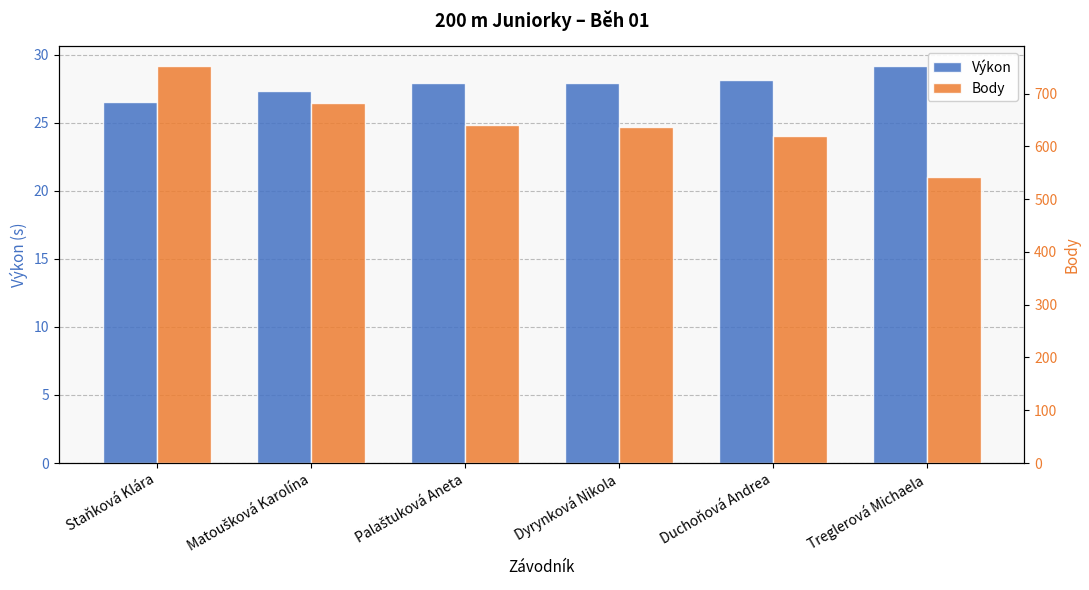

What is the total value across all series at Palaštuková Aneta?

667.9